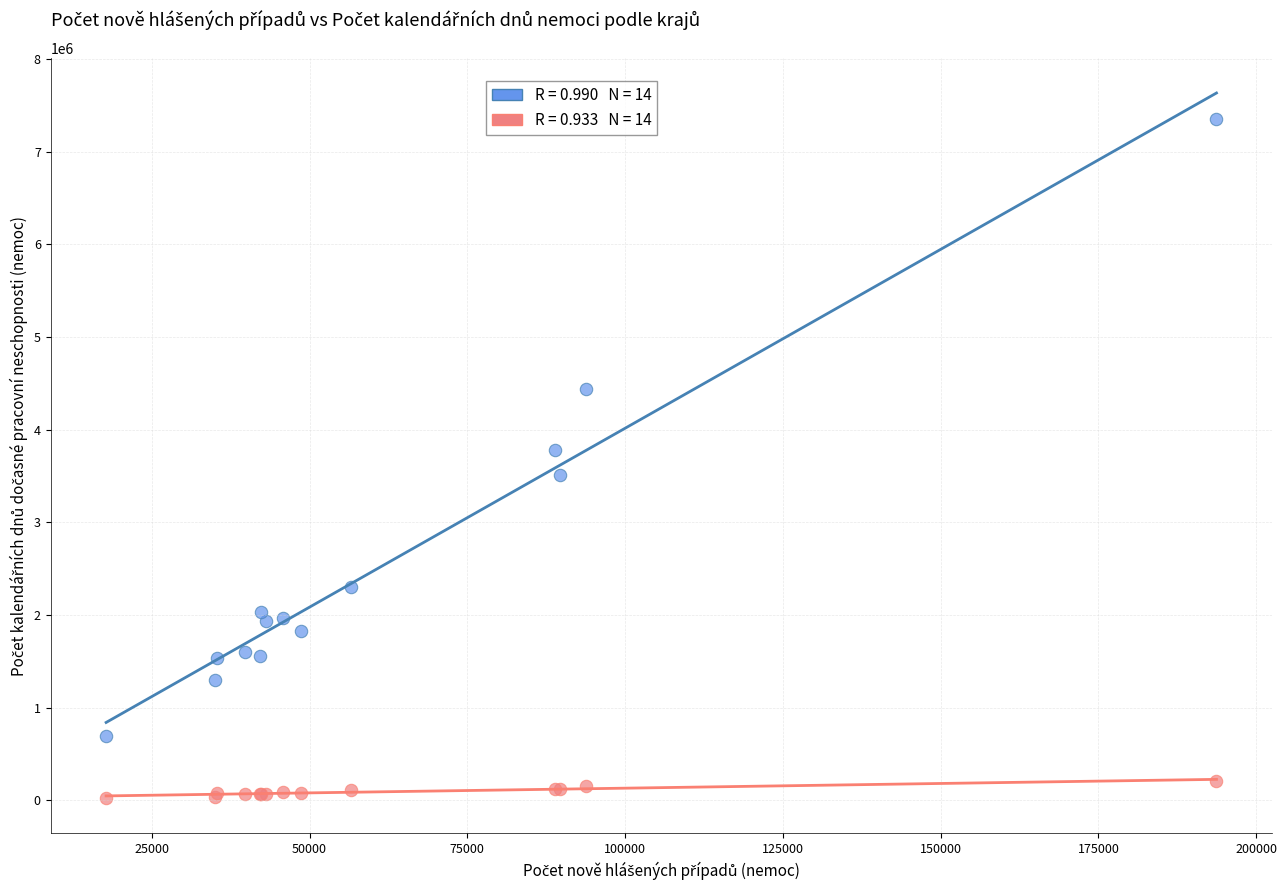

Across all series, what Y value is closest to 3690101?

3777163